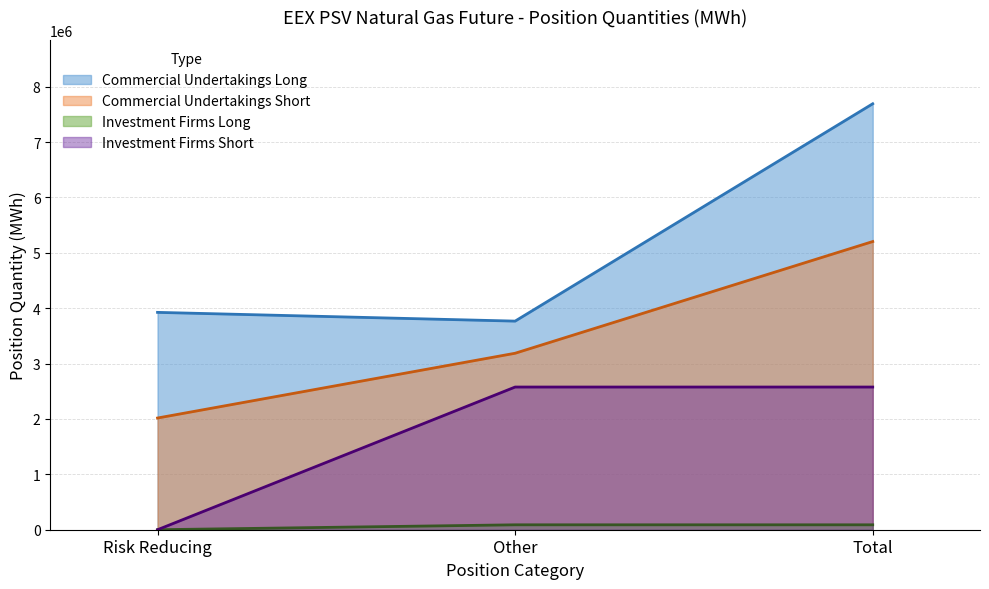

At which category does the chart reach its minimum across all series?

Risk Reducing